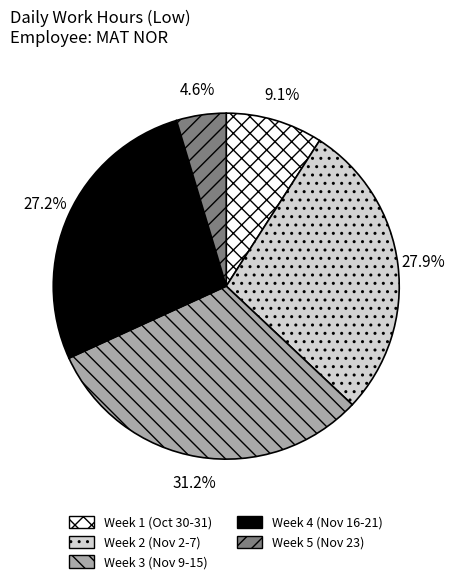

Is Week 1 (Oct 30-31) the majority of the pie?

No